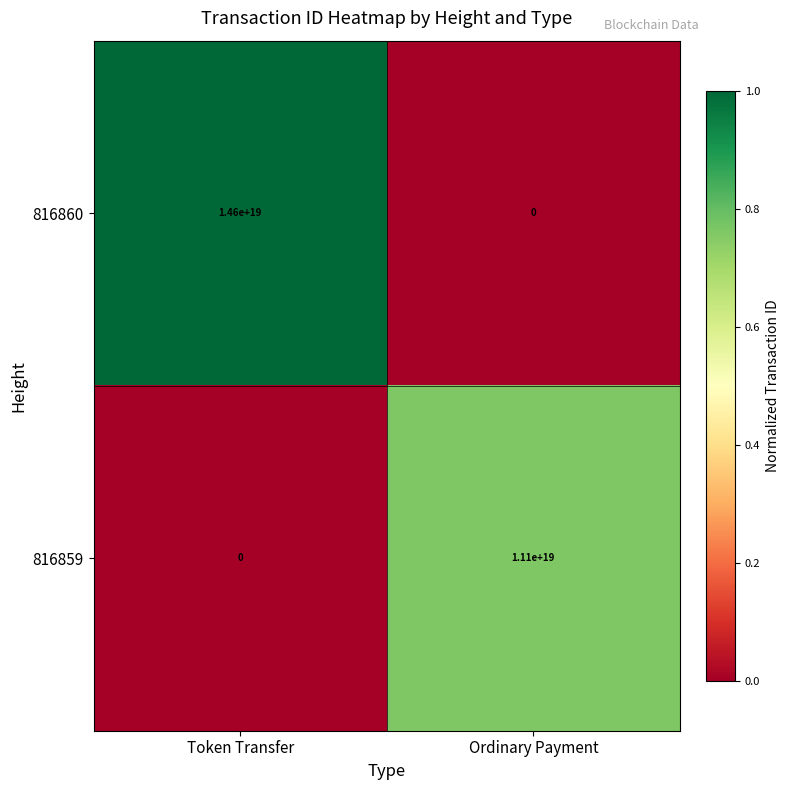

Count the number of data series in this chart.

2